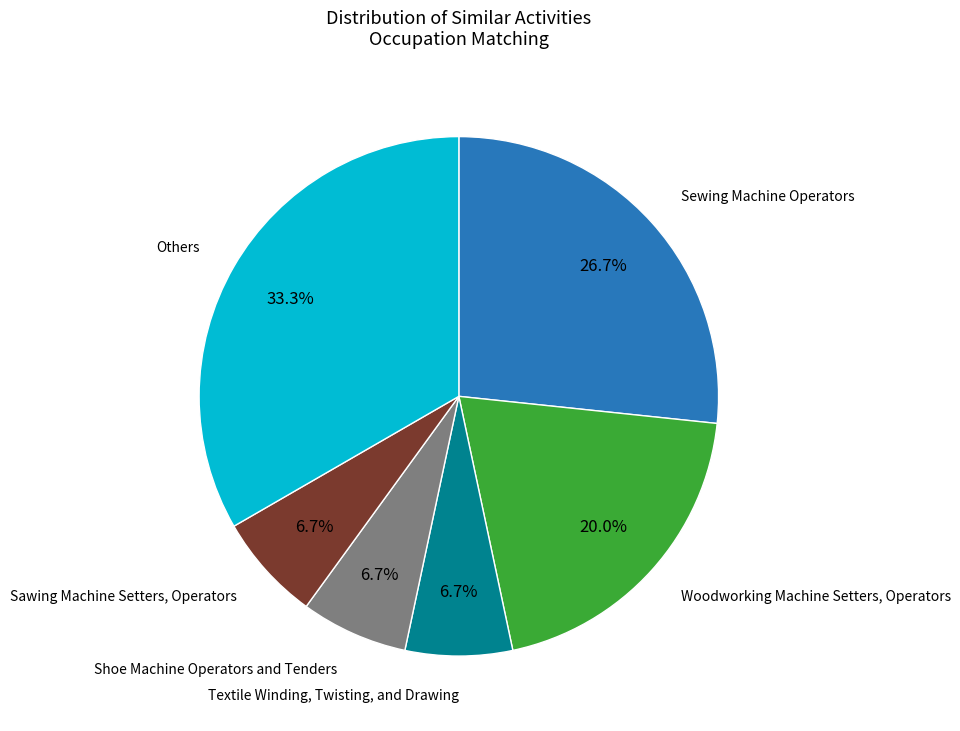

Is there any slice that represents more than half of the pie?

No